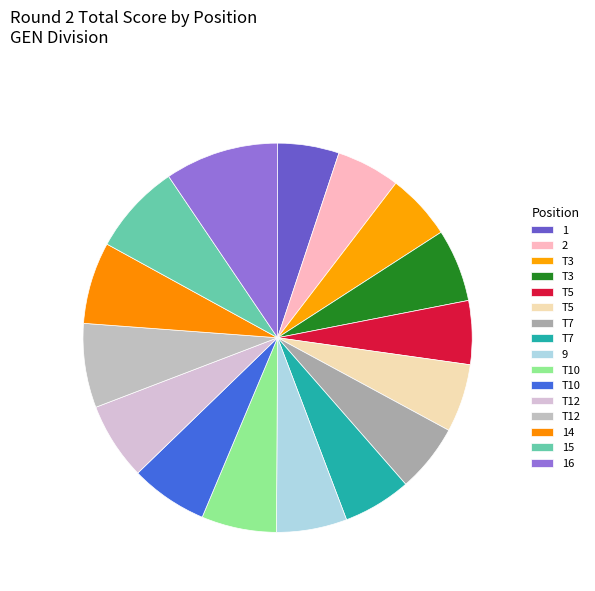

Is there a majority slice in this chart?

No